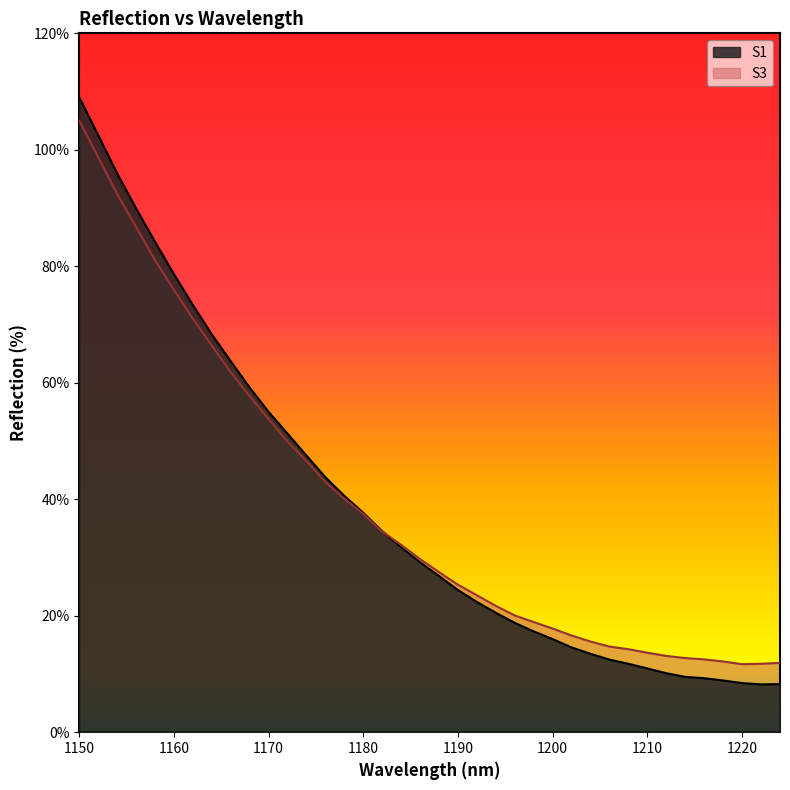

Which category has the lowest value in the S3 series?

1220